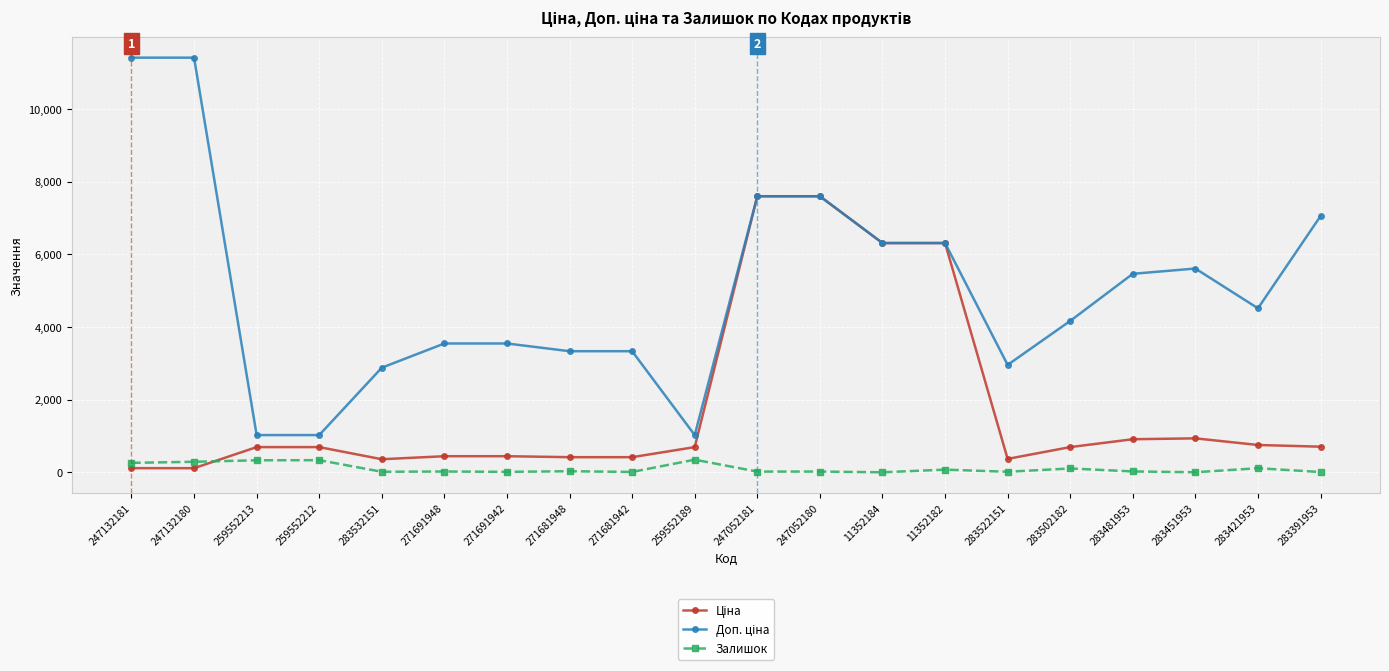

What is the maximum value shown in the chart?

11410.0